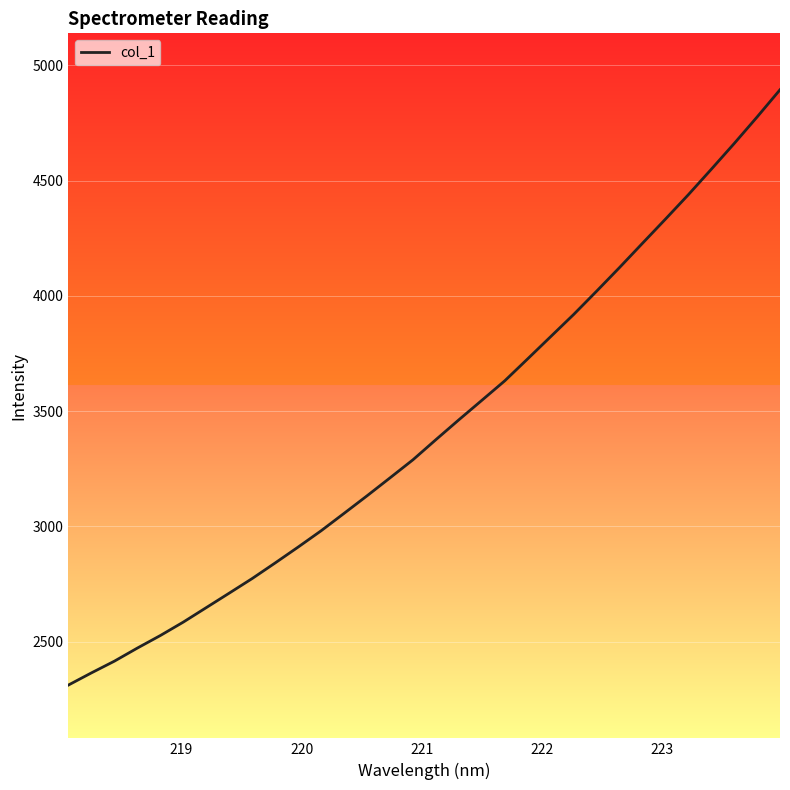

What is the difference between the maximum and minimum values?

2581.7